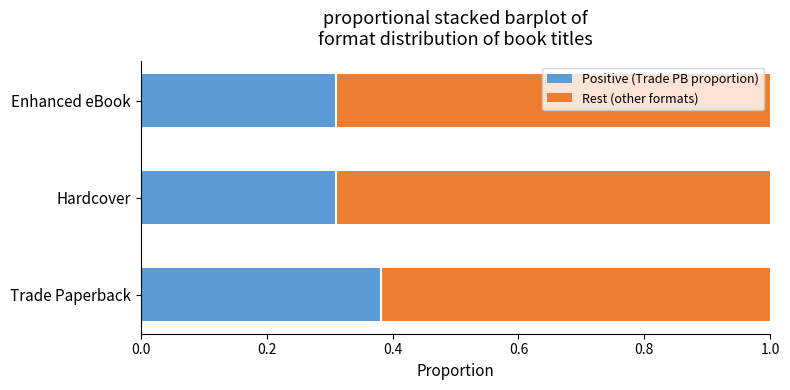

What is the total value across all series at Enhanced eBook?

1.0